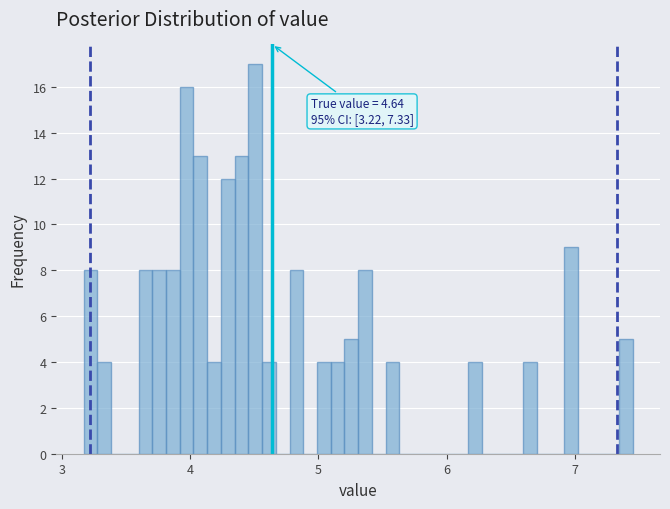

Around what value on the x-axis is the tallest bar? Give the approximate position of its centre, as read against the axis.

4.5